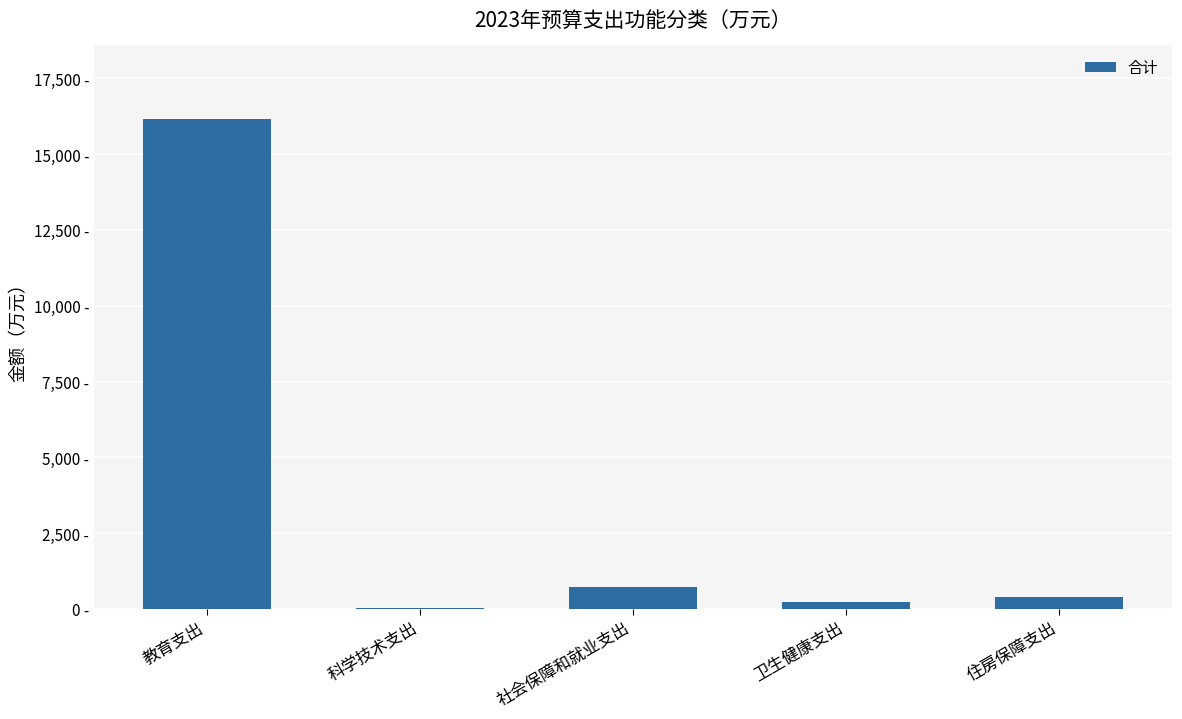

Reading left to right, what are all the values shown in this chart?

16154.6	20.1	721.1	222.1	393.3